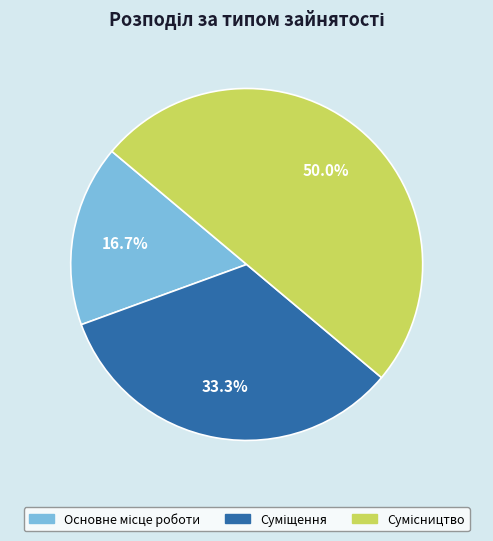

True or false: Суміщення accounts for 41% of the total.

False